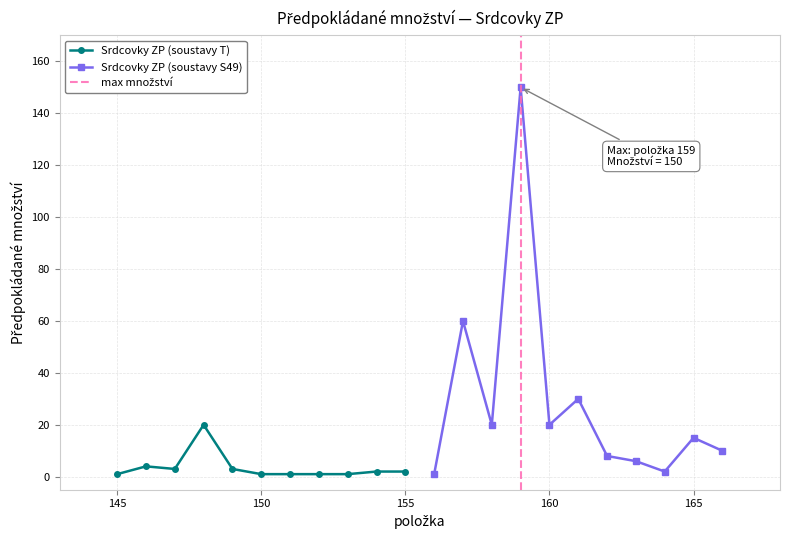

The Srdcovky ZP (soustavy T) series shows 1 at 150. True or false?

True